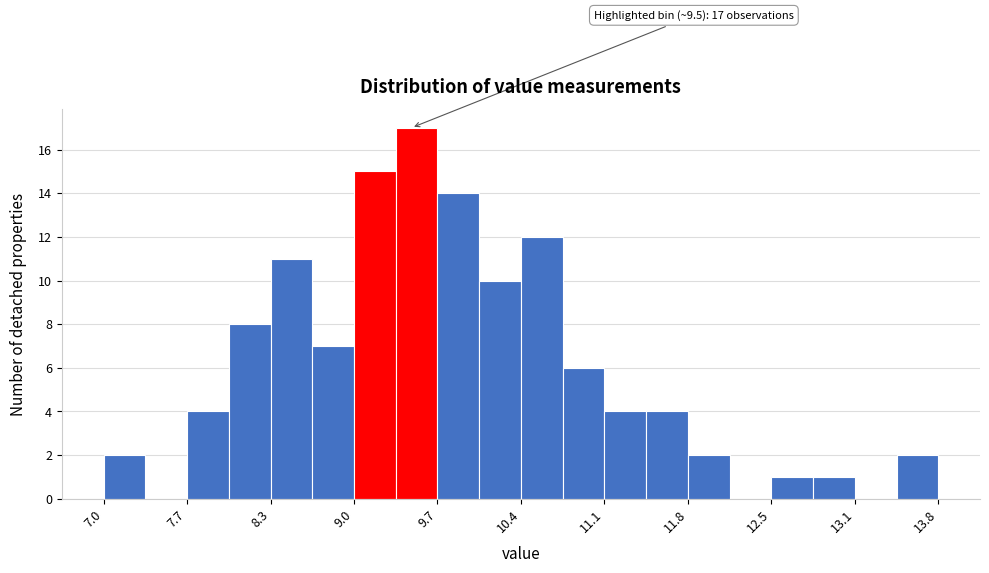

Around what value on the x-axis is the tallest bar? Give the approximate position of its centre, as read against the axis.

9.5